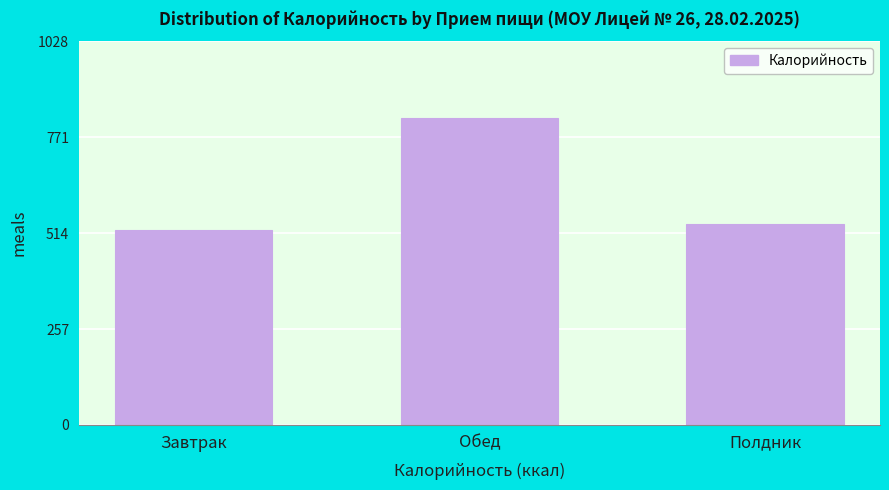

Reading right to left, extract all data points from this chart.

Полдник=538.6	Обед=822.8	Завтрак=521.9